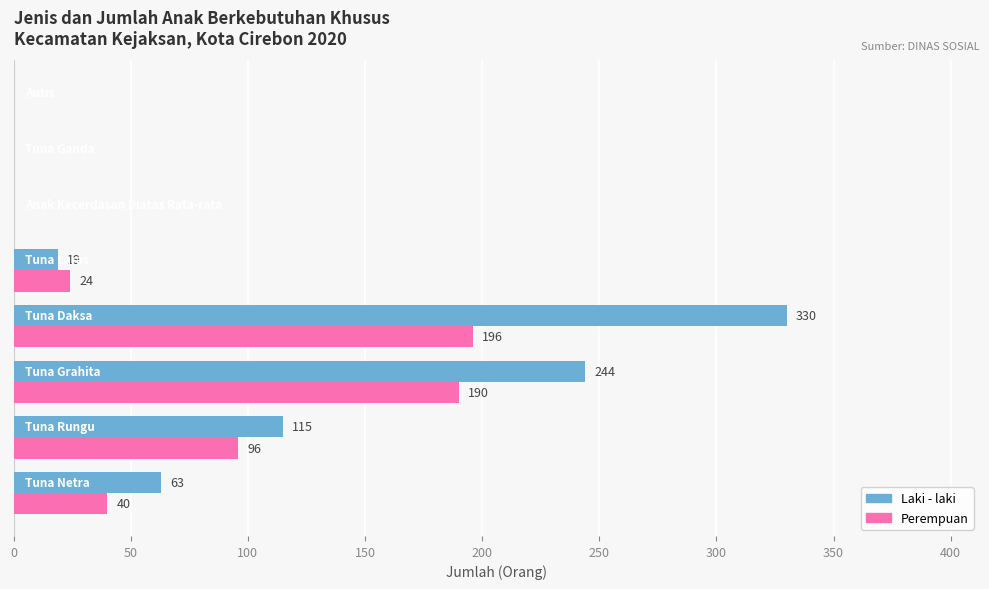

What is the maximum value for Laki - laki?

330